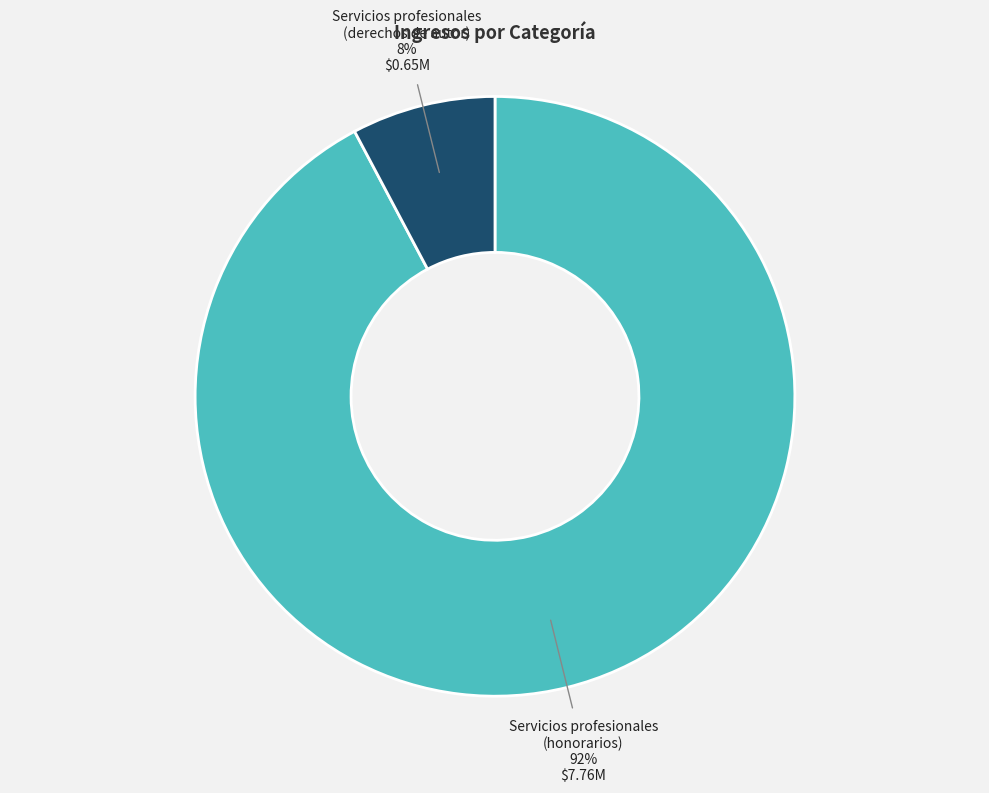

Rank the categories by value from highest to lowest.

Servicios profesionales (honorarios), Servicios profesionales (derechos de autor)